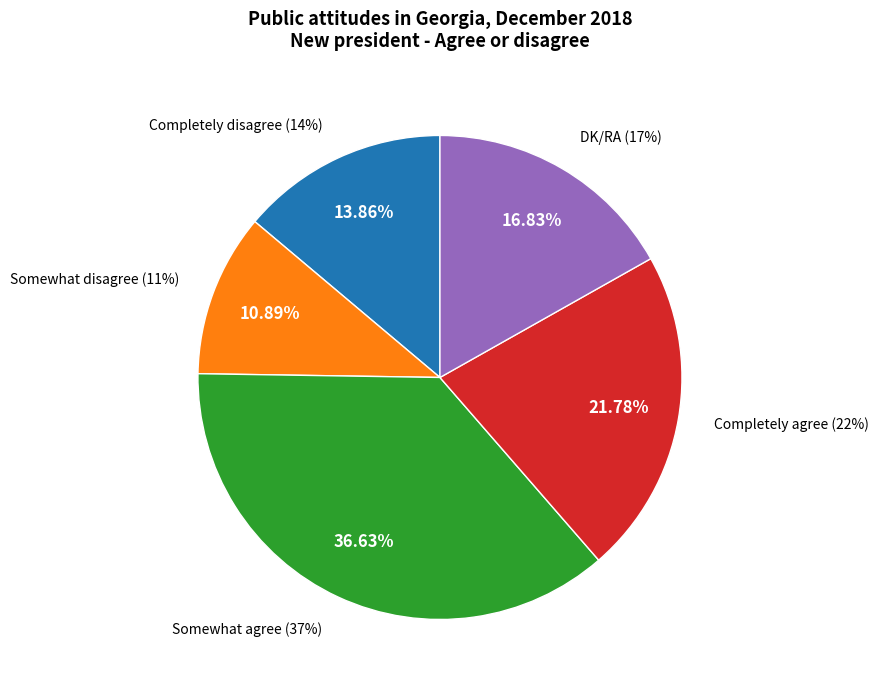

Is there a majority slice in this chart?

No